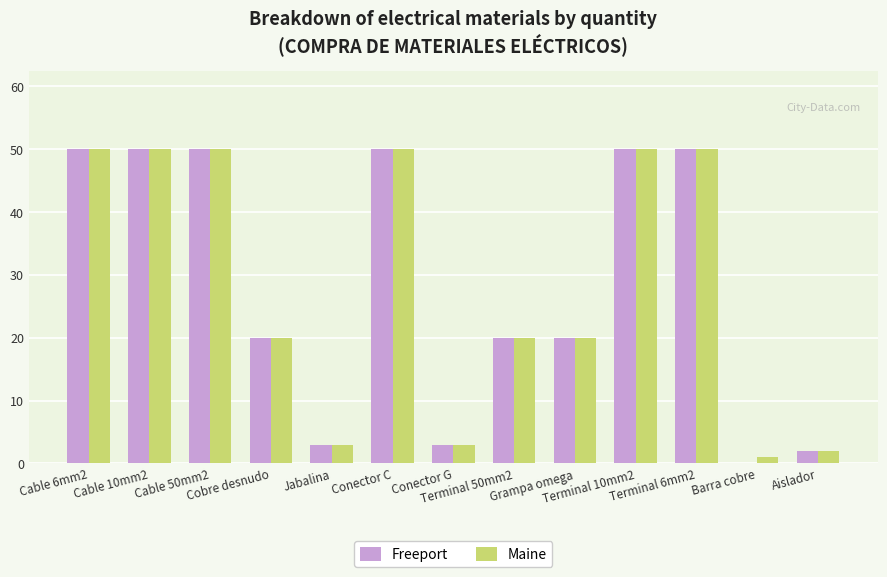

What is the maximum value for Maine?

50